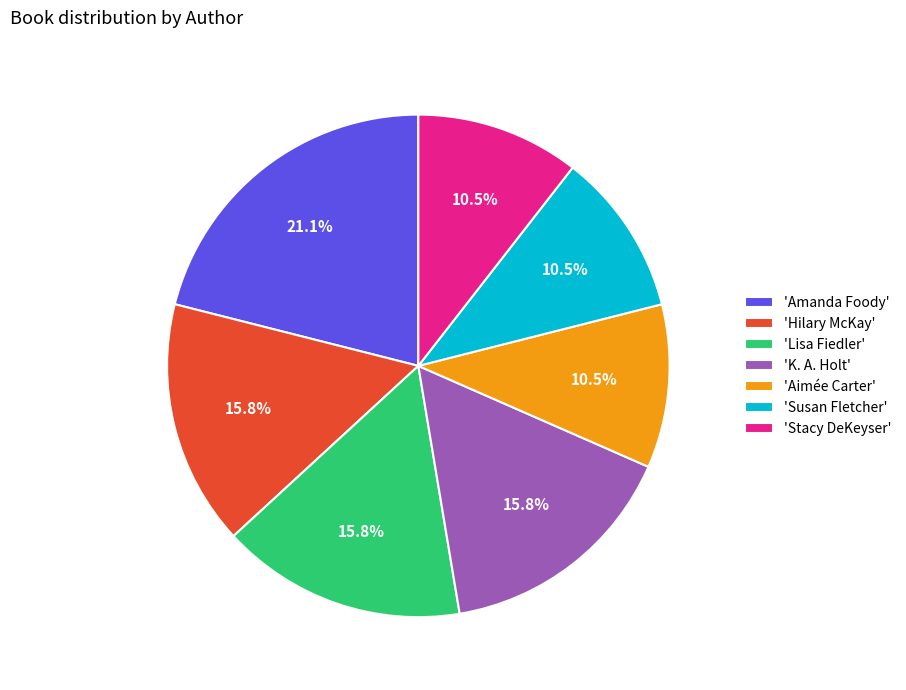

Is the sum of 'Lisa Fiedler' and 'K. A. Holt' greater than half?

No